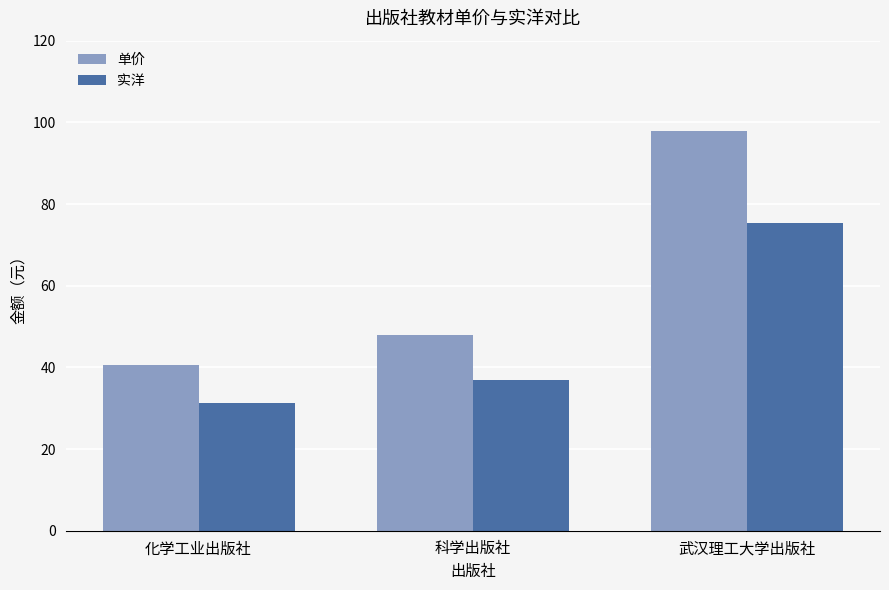

Reading right to left, transcribe all the data shown in this chart.

单价: 98.0	48.0	40.7
实洋: 75.5	37.0	31.3